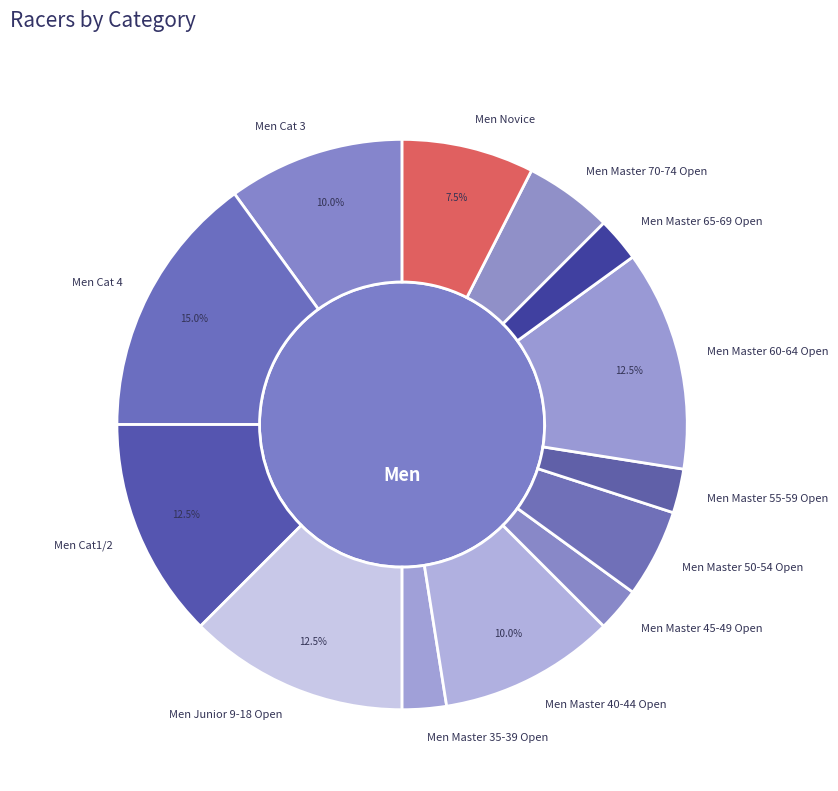

To the nearest percent, what is the average slice percentage?

8%